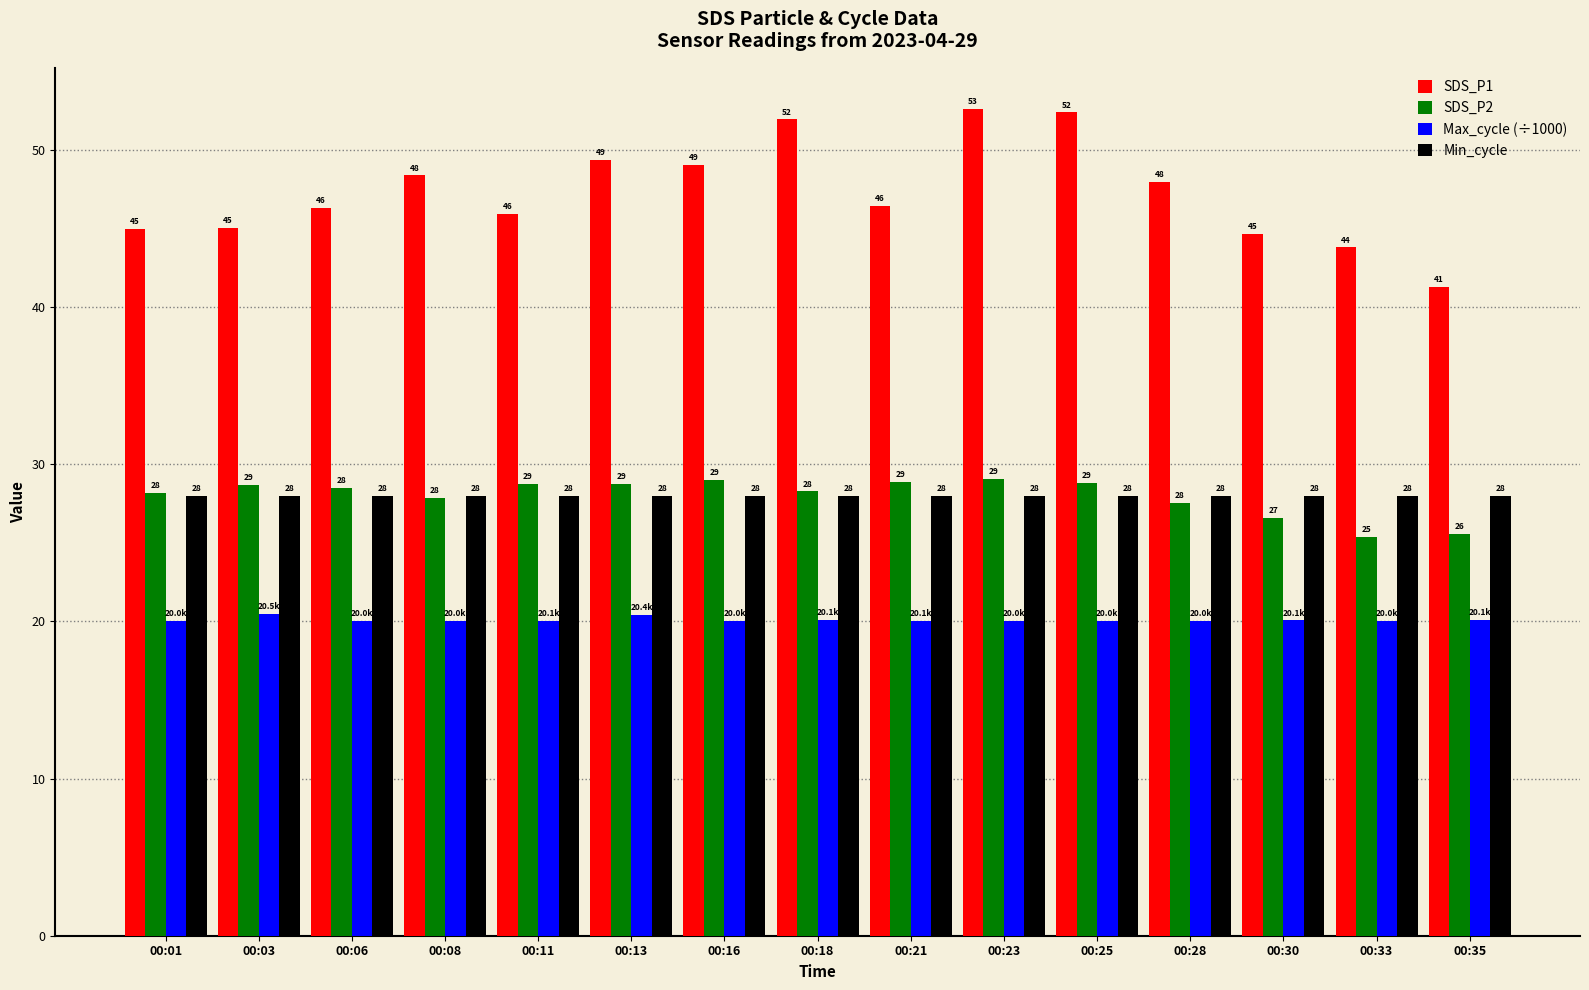

Does the chart contain any negative values?

No